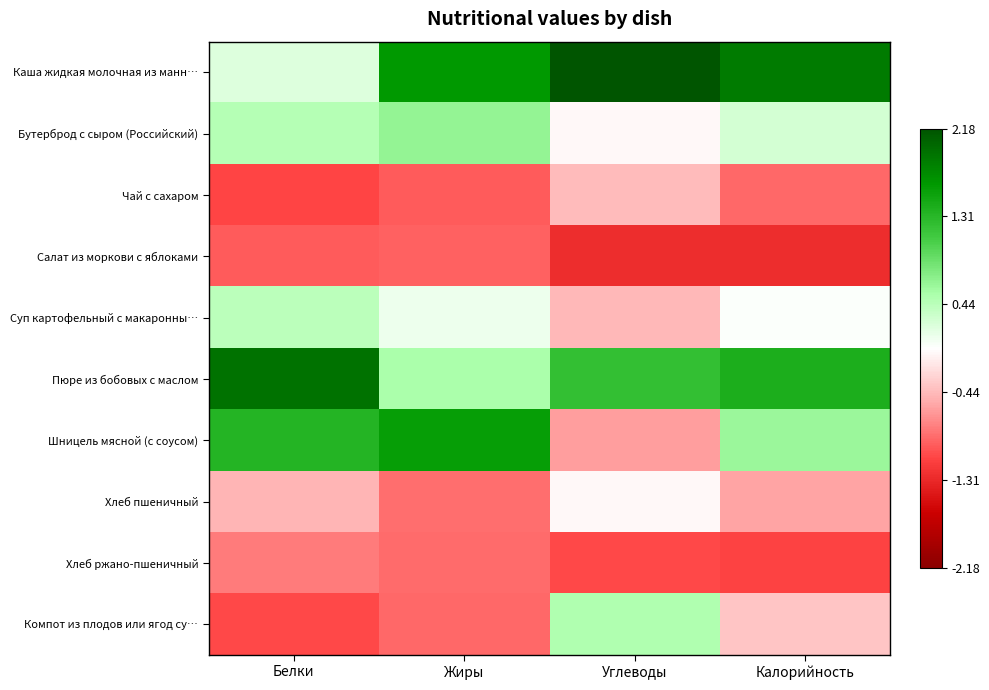

What is the spread (max minus min) of values at Жиры?

2.6